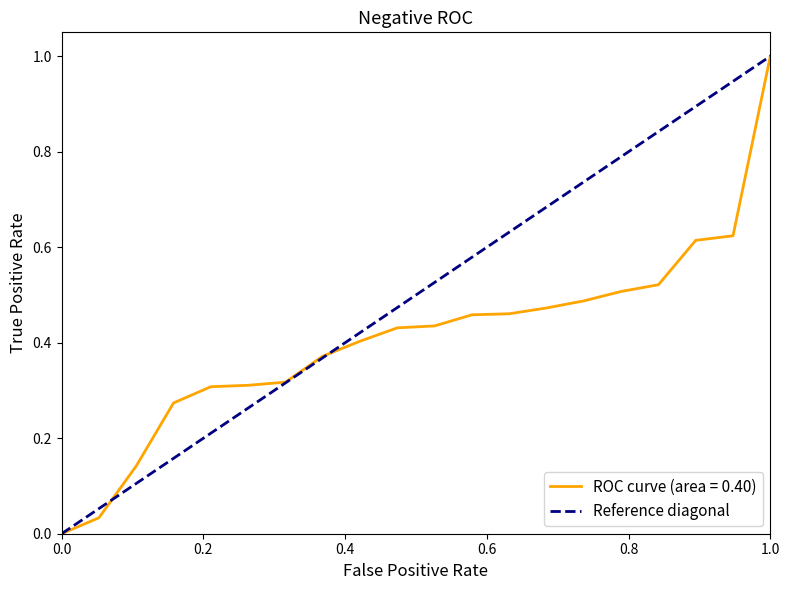

True or false: ROC curve (area = 0.40) has a value of 0.7 at 1.0.

False